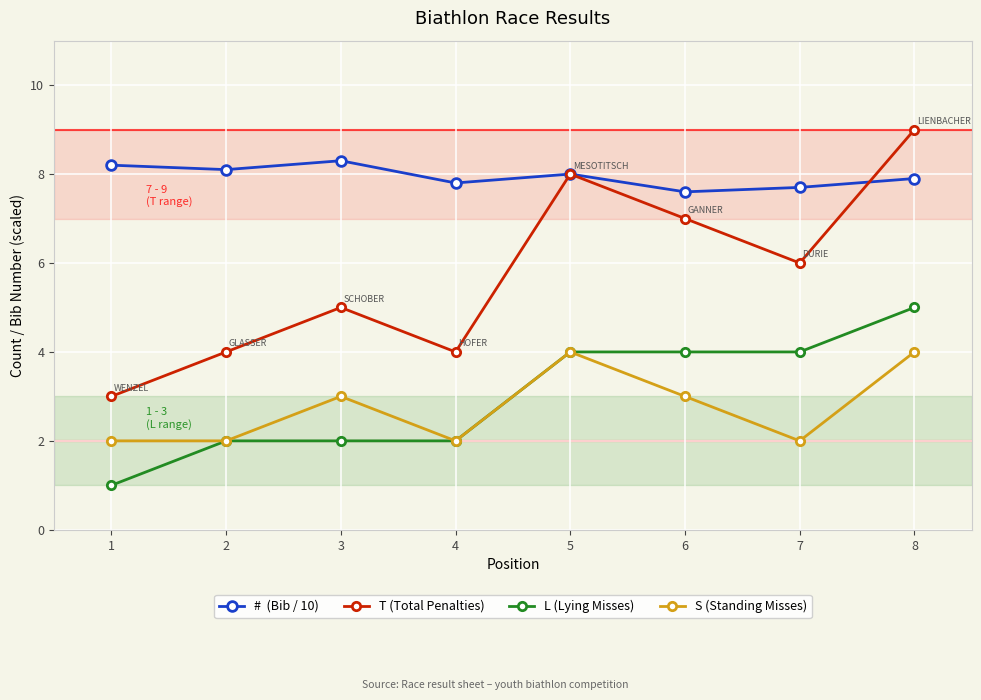

What is the spread (max minus min) of values at 6?

4.6